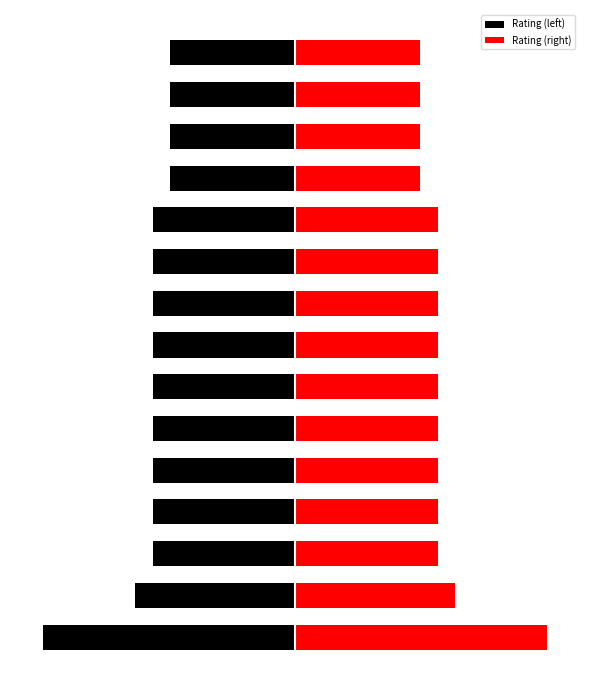

How many bars are there in each group?

2